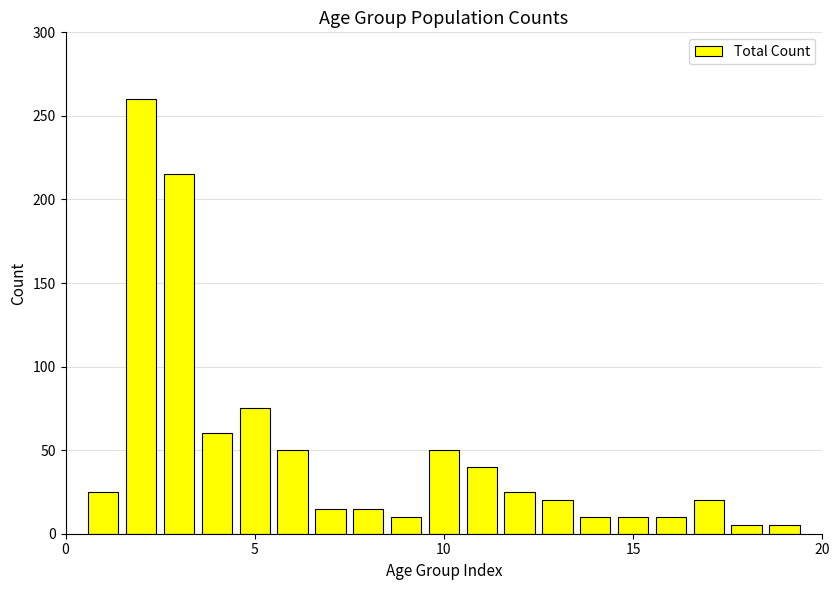

What is the difference between the second highest and second lowest values?

210